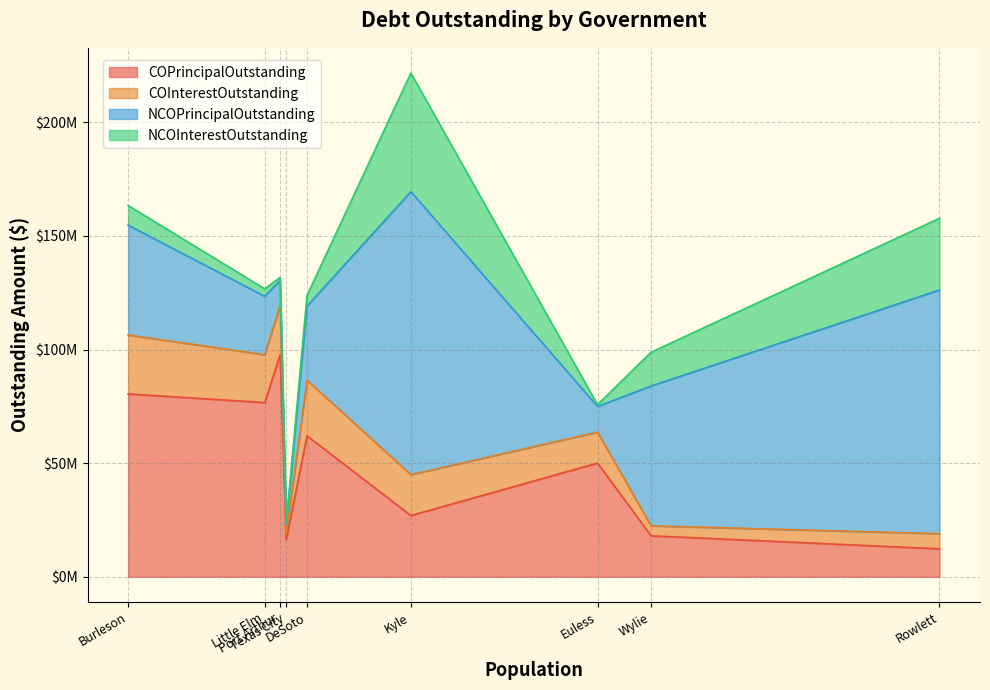

At which label is NCOInterestOutstanding closest to 26289948?

Rowlett